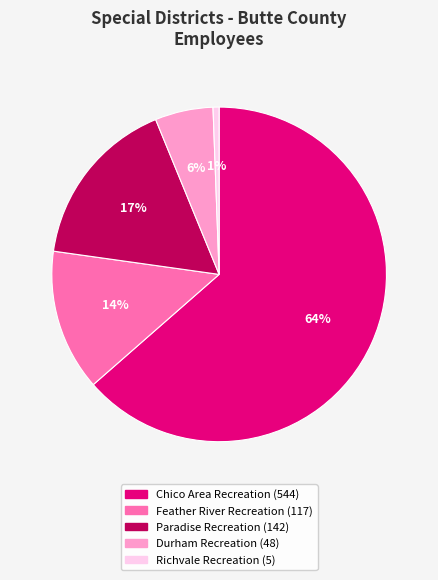

Count the number of slices in the pie.

5